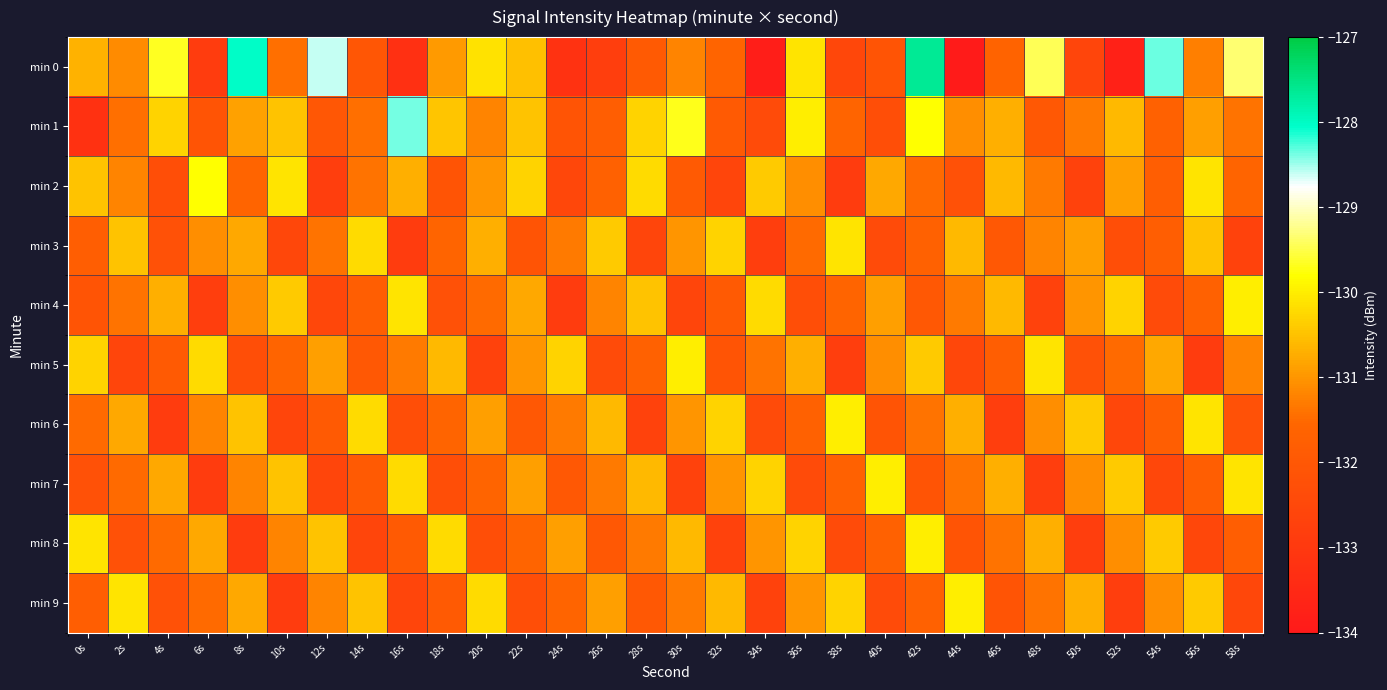

At 32s, list the series in order from smallest to largest.

min 8, min 2, min 5, min 1, min 4, min 0, min 7, min 9, min 3, min 6